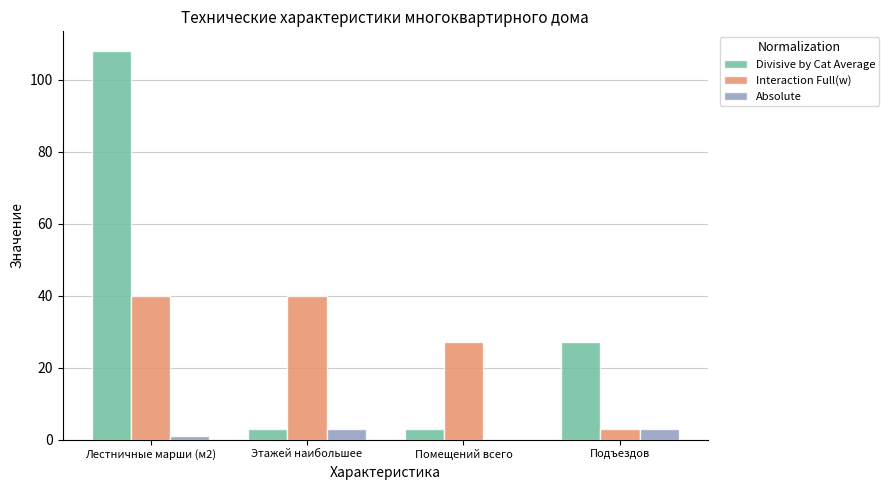

True or false: Interaction Full(w) has a value of 53 at Этажей наибольшее.

False